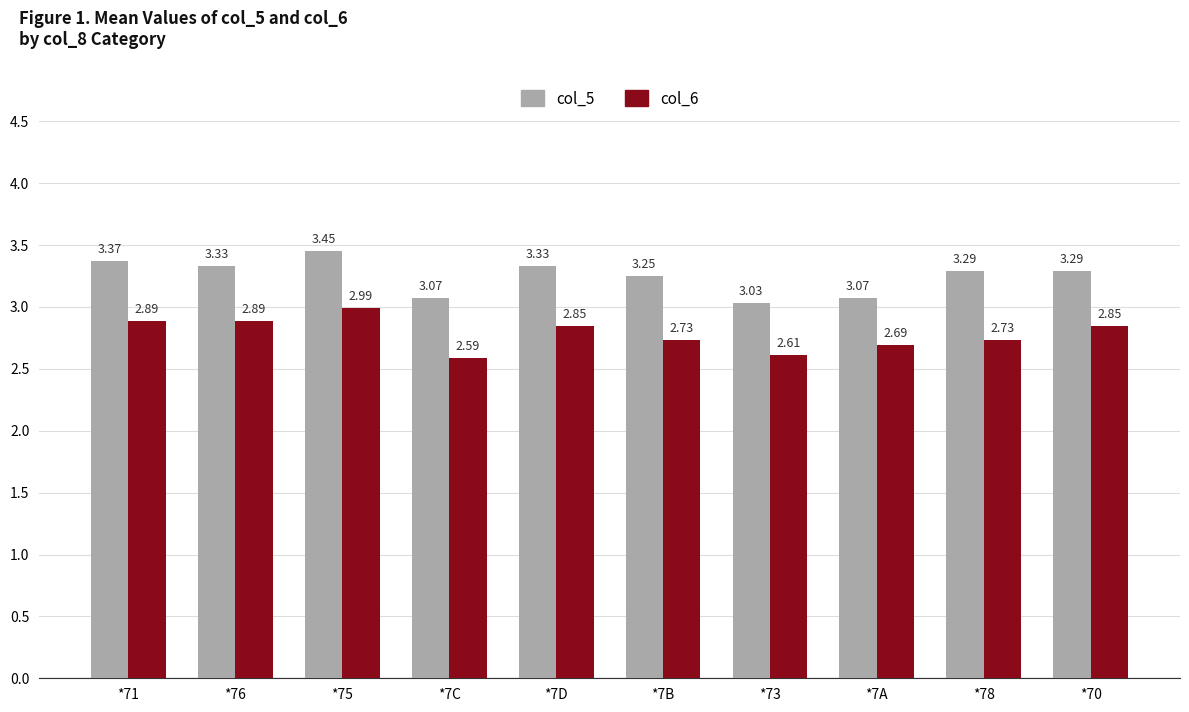

Does the chart contain any negative values?

No